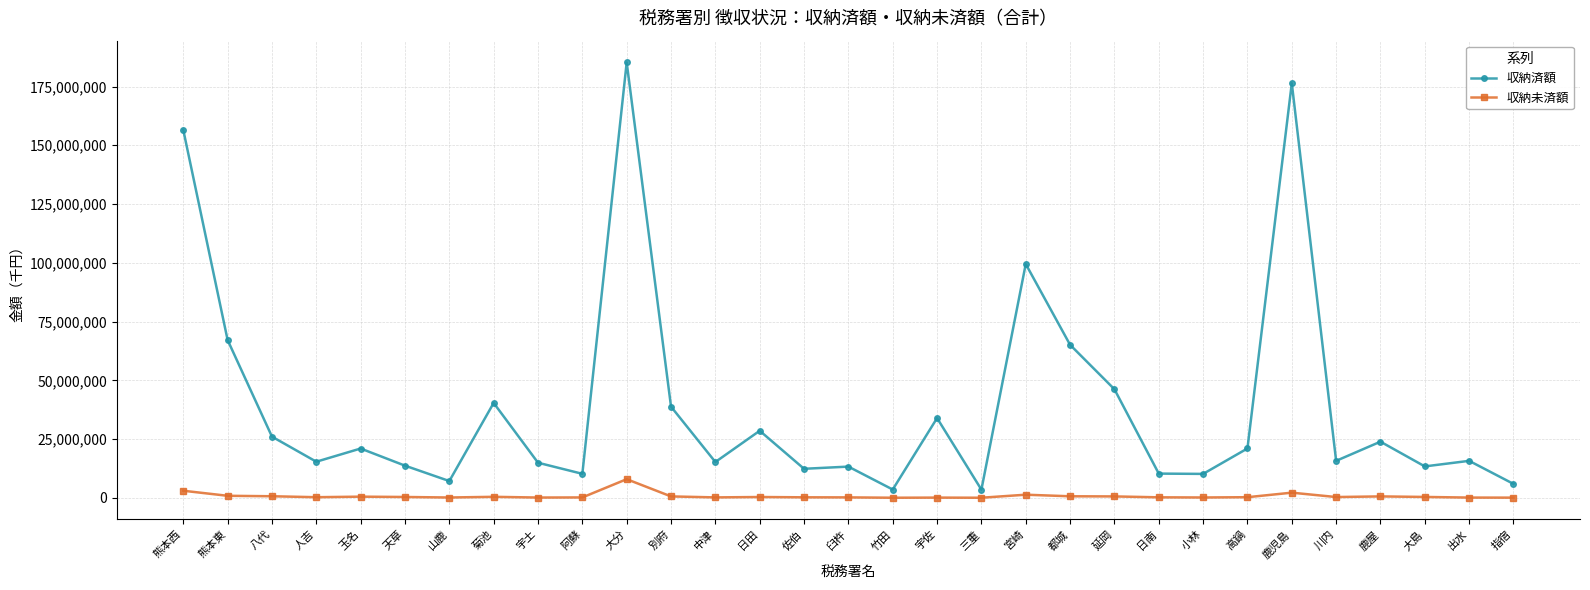

The 収納済額 series shows 23912663 at 鹿屋. True or false?

True